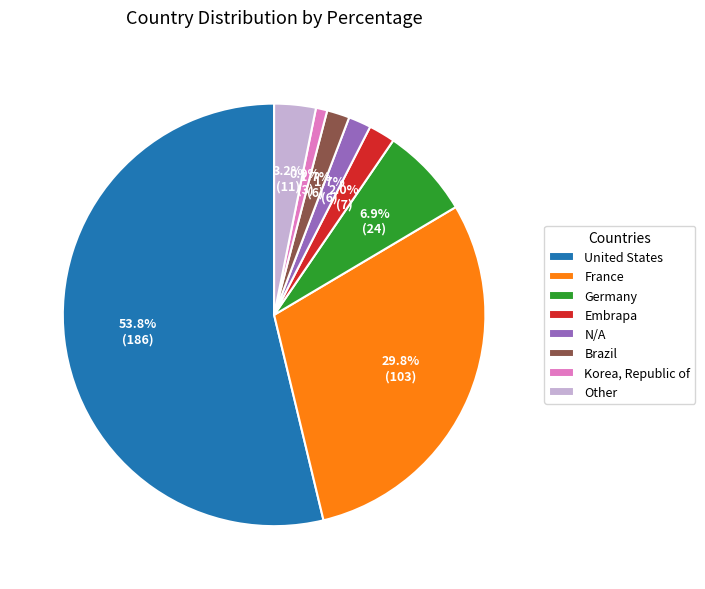

Between Korea, Republic of and Brazil, which is larger?

Brazil